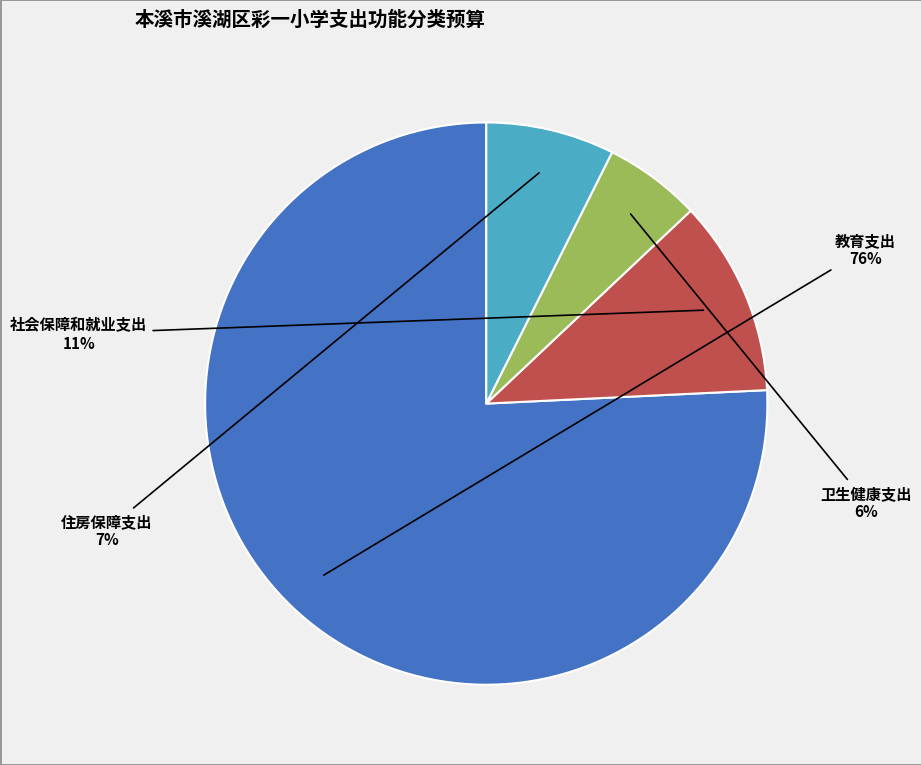

To the nearest percent, what is the average slice percentage?

25%